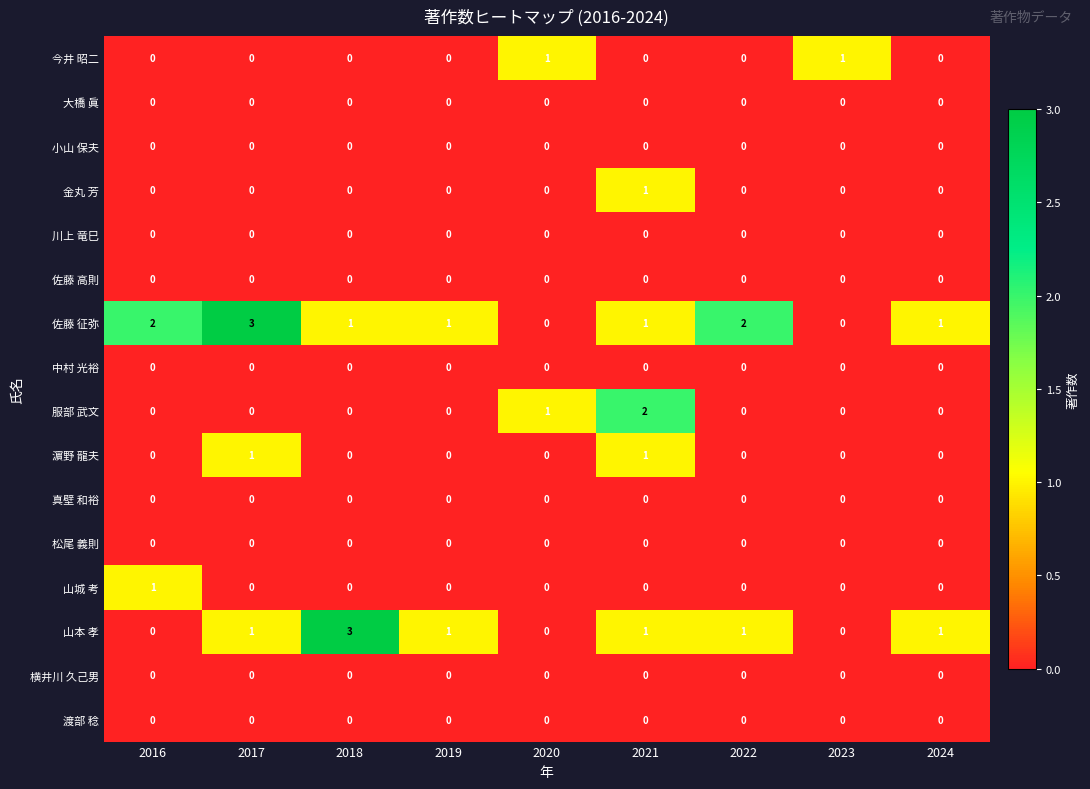

What is the greatest value displayed?

3